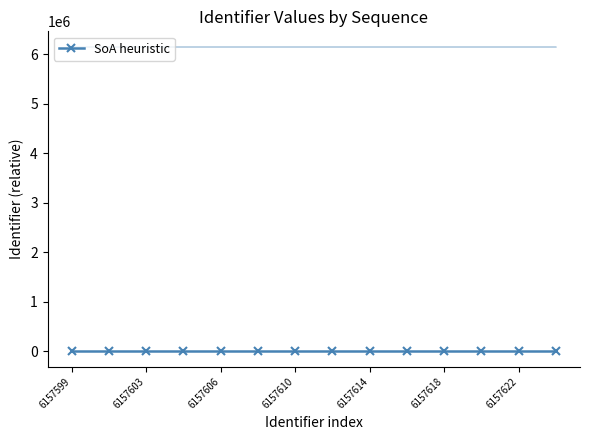

Which category has the highest value across all series?

13